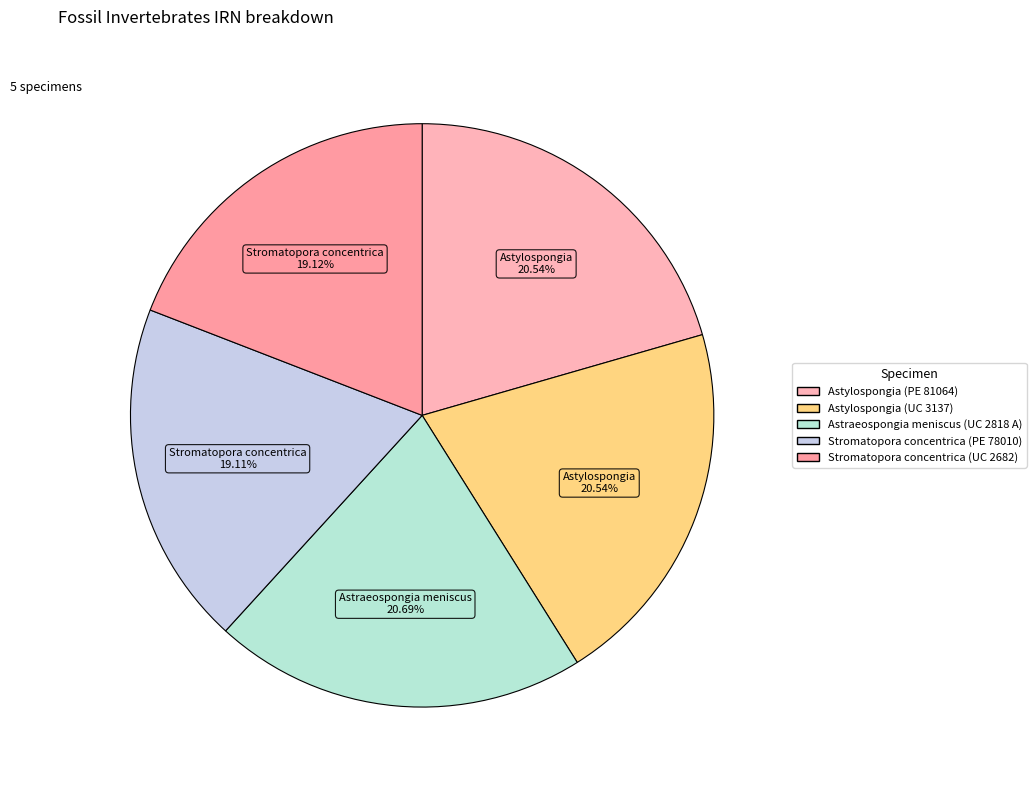

To the nearest percent, what is the combined percentage of Stromatopora concentrica (PE 78010) and Stromatopora concentrica (UC 2682)?

38%